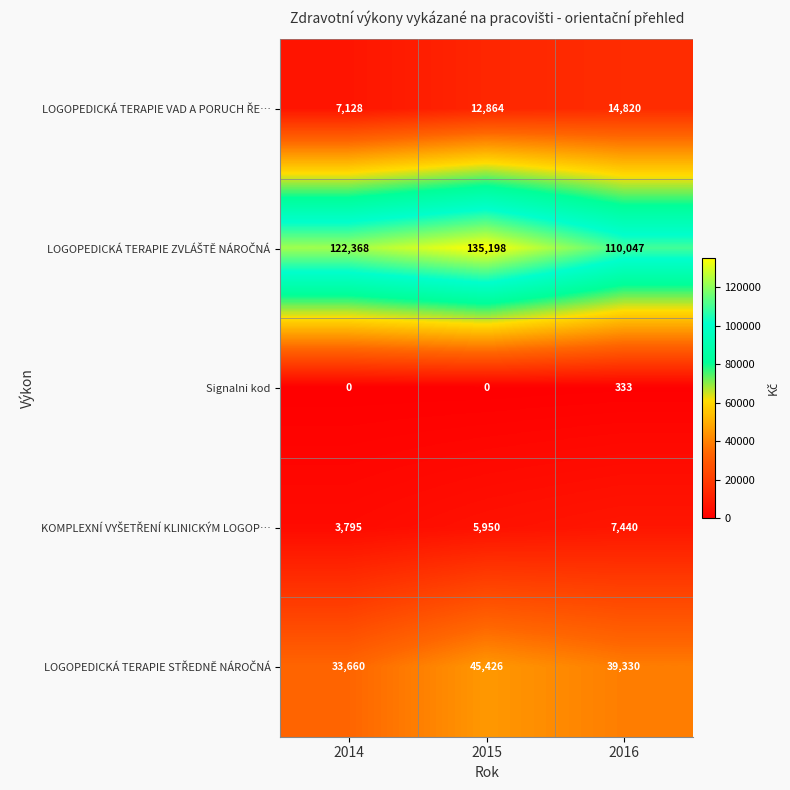

How many Signalni kod values are between 0 and 333?

3